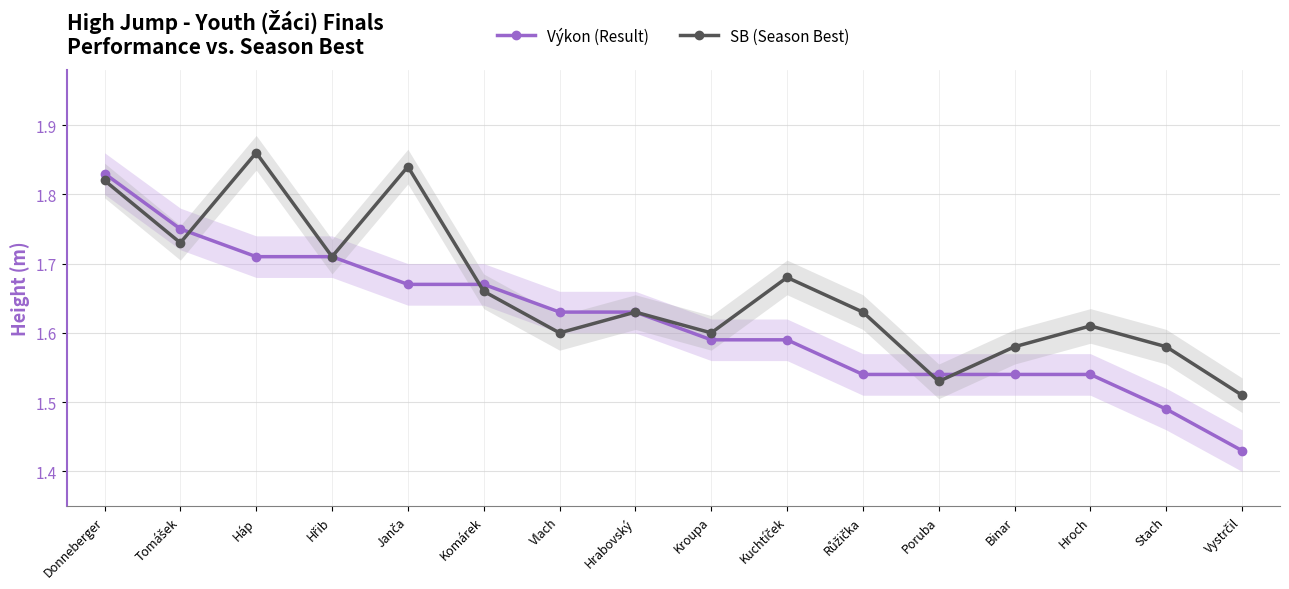

How many Výkon (Result) values are between 1 and 2?

16